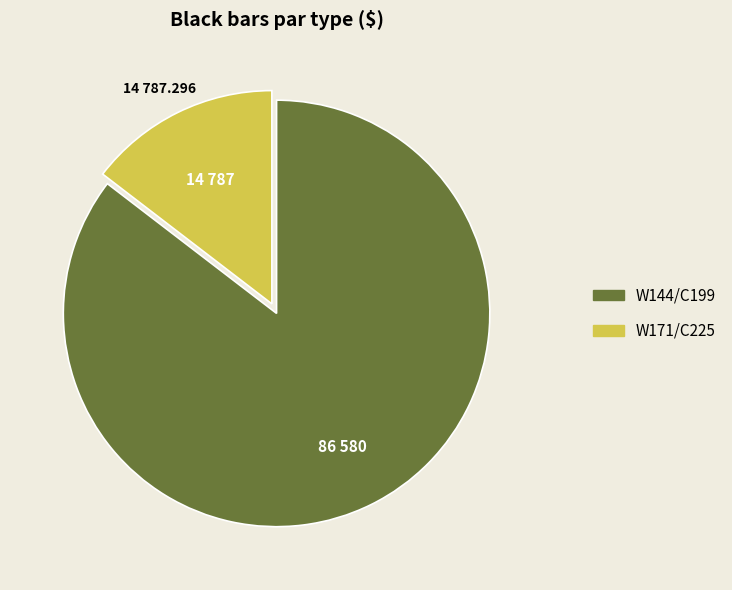

Does W144/C199 account for over 50% of the chart?

Yes